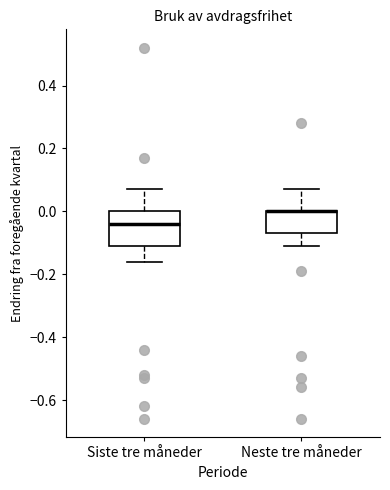

Reading left to right, read every box against the y-axis: the position of its median line, the range the box covers, and the ends of its whiskers. The values are not printed on the chart, so give them approximately, as read against the axis.

Siste tre måneder: median -0.04, box -0.10 to 0.00, whiskers -0.16 to 0.08
Neste tre måneder: median 0.00 (drawn on the box's upper edge), box -0.06 to 0.00, whiskers -0.10 to 0.08